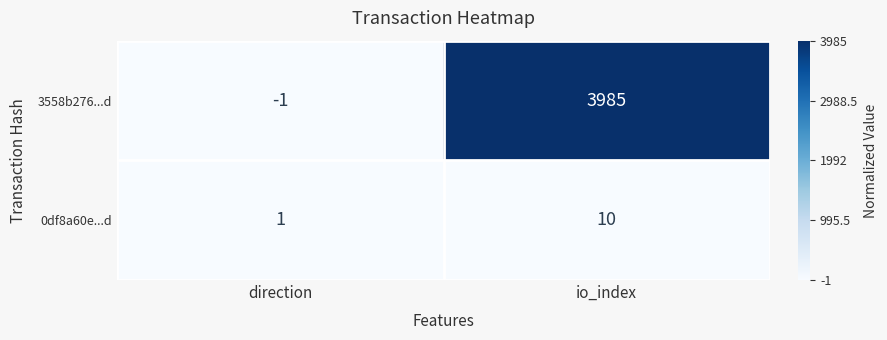

Which series has the largest total across all categories?

3558b276...d